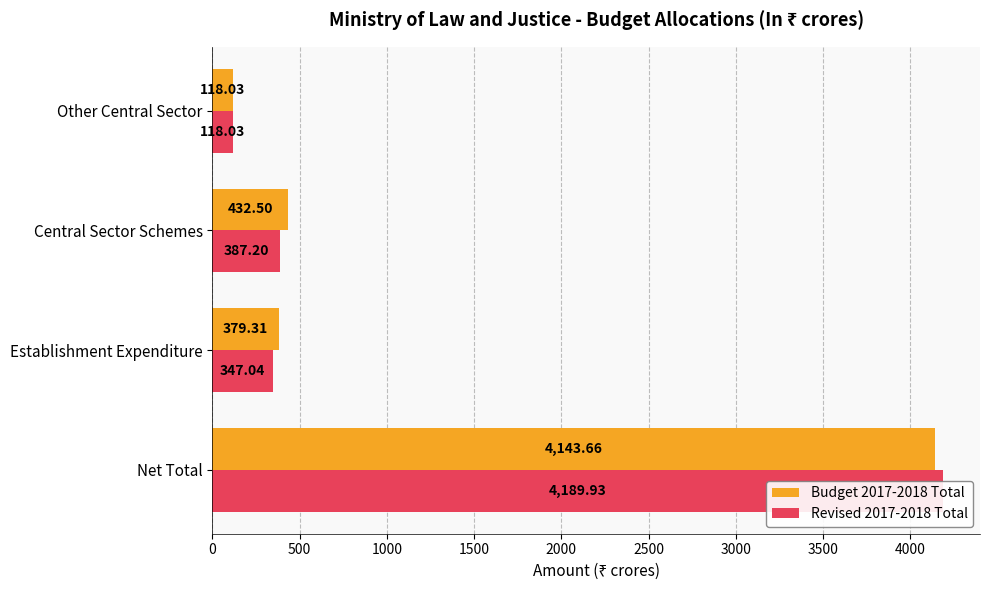

The Budget 2017-2018 Total series shows 74.3 at Other Central Sector. True or false?

False